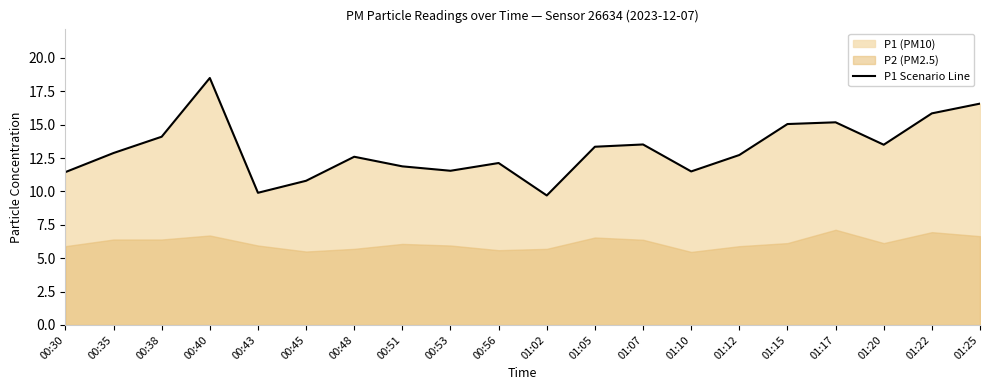

At which category does the data reach its first local peak?

00:40